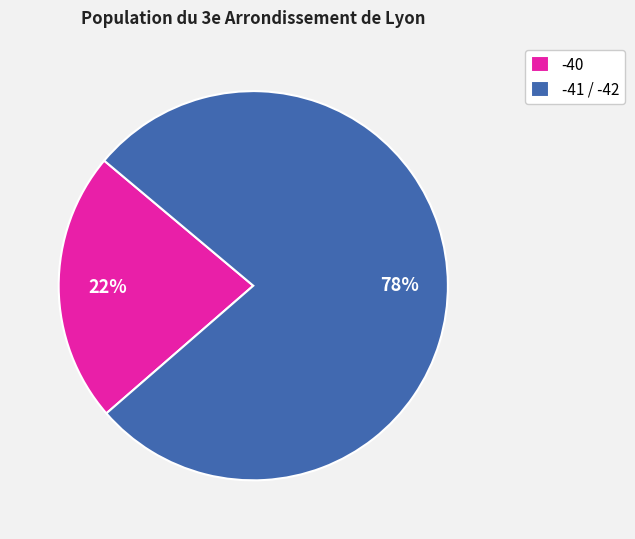

Rank the categories by value from lowest to highest.

-40, -41 / -42